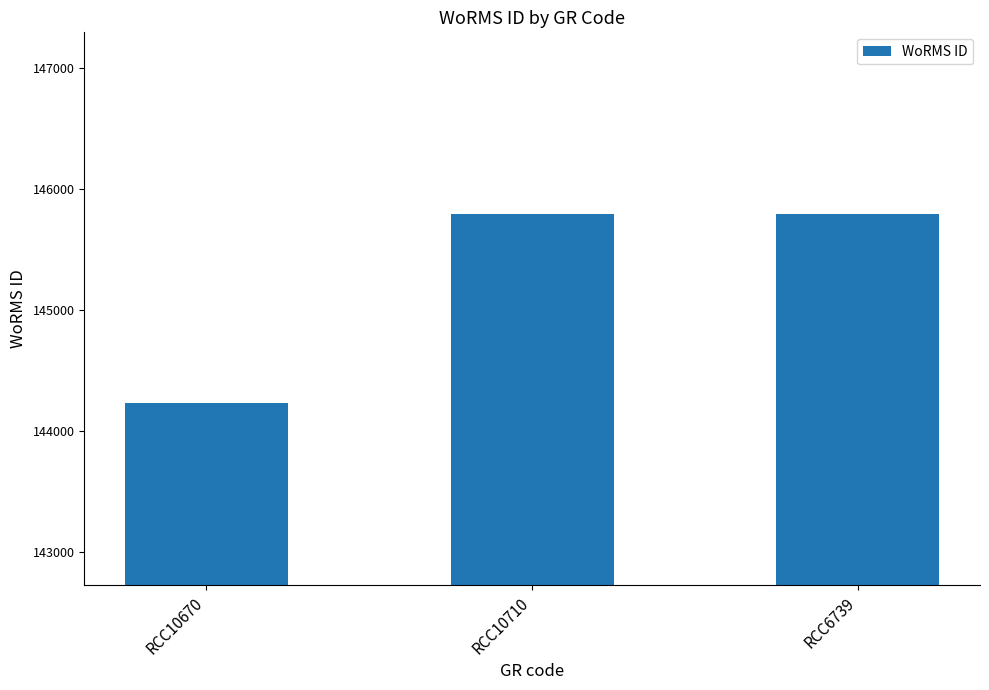

What is the average value?

145270